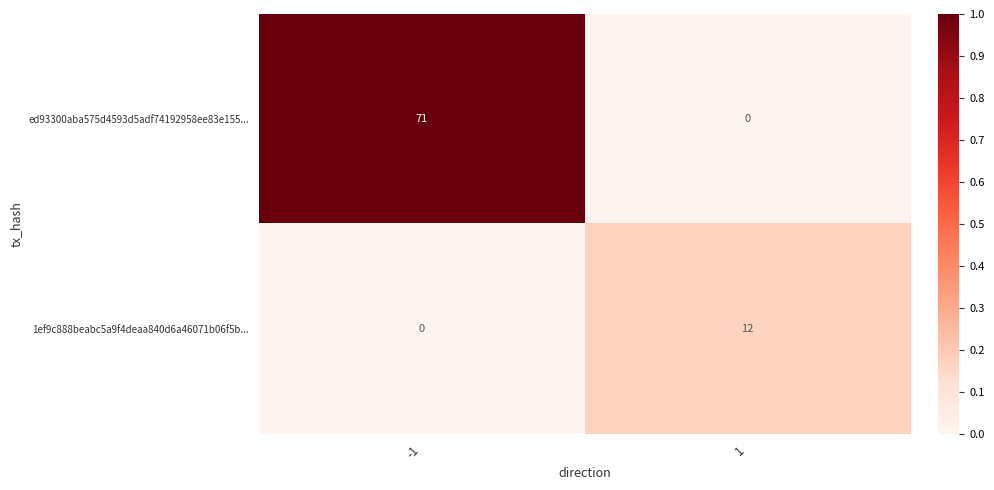

List the series in order of their peak value, lowest first.

1ef9c888beabc5a9f4deaa840d6a46071b06f5b..., ed93300aba575d4593d5adf74192958ee83e155...